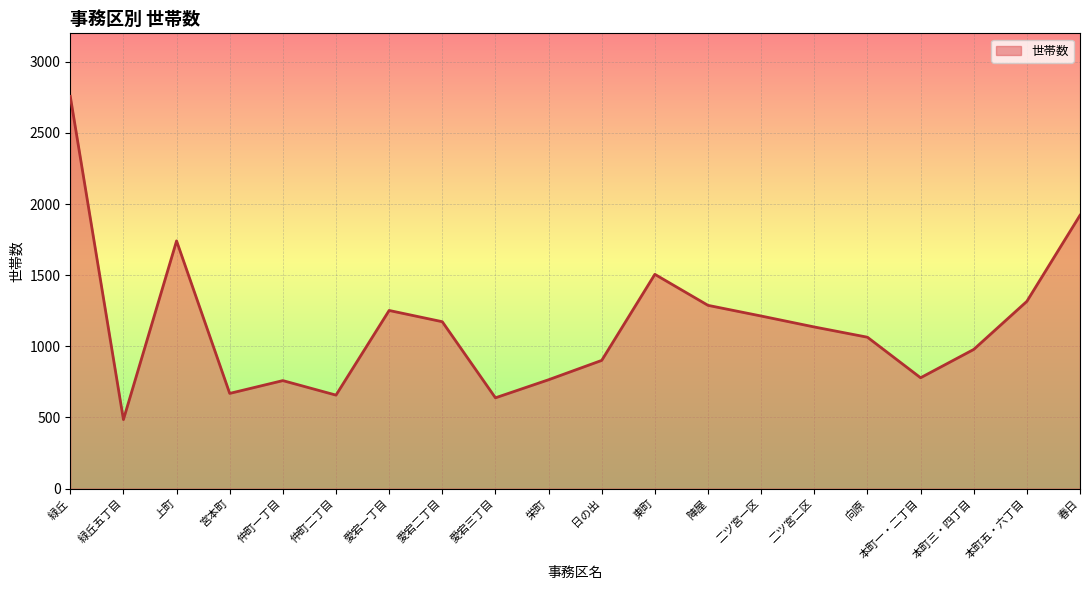

At which label is the value closest to 1621?

東町